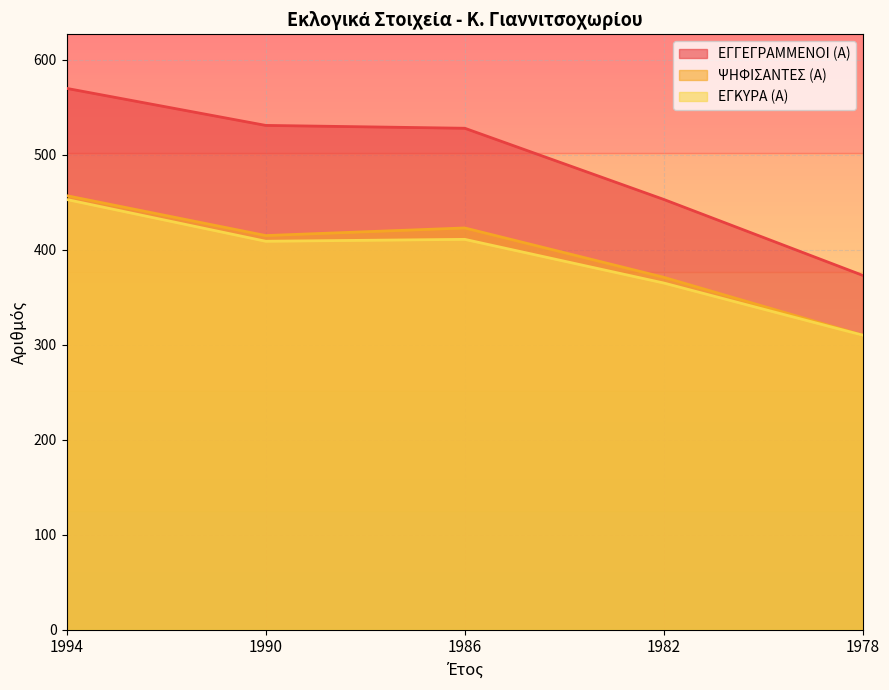

Reading left to right, what are all the values shown in this chart?

ΕΓΓΕΓΡΑΜΜΕΝΟΙ (Α): 570	531	528	453	373
ΨΗΦΙΣΑΝΤΕΣ (Α): 457	415	423	371	310
ΕΓΚΥΡΑ (Α): 453	409	411	365	310